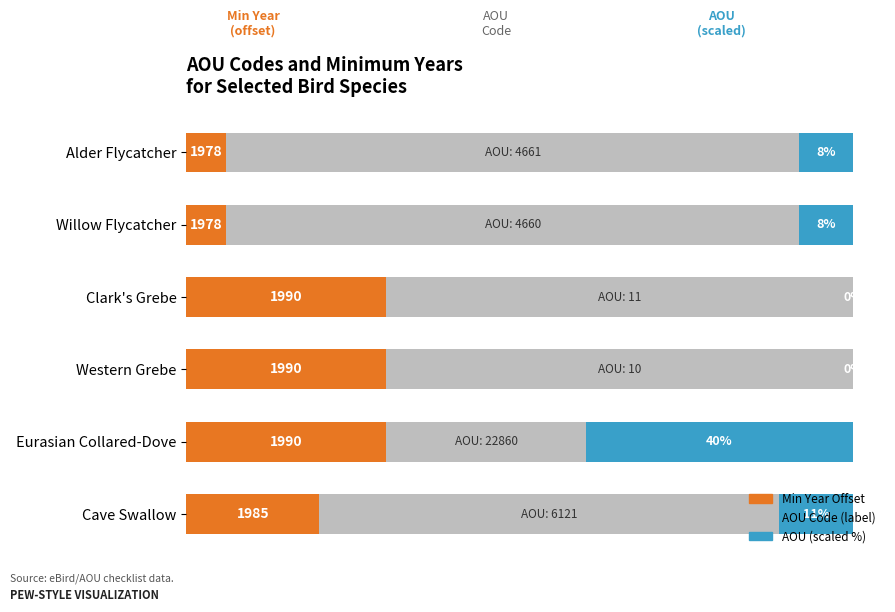

What is the value of the AOU (scaled) bar at the 6th from the left?

11